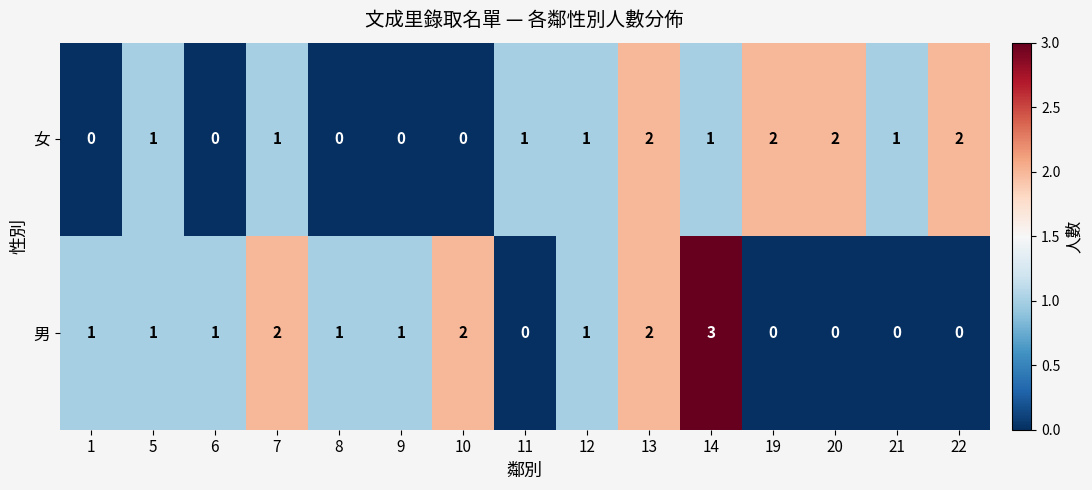

Rank the series by their average value, from highest to lowest.

男, 女